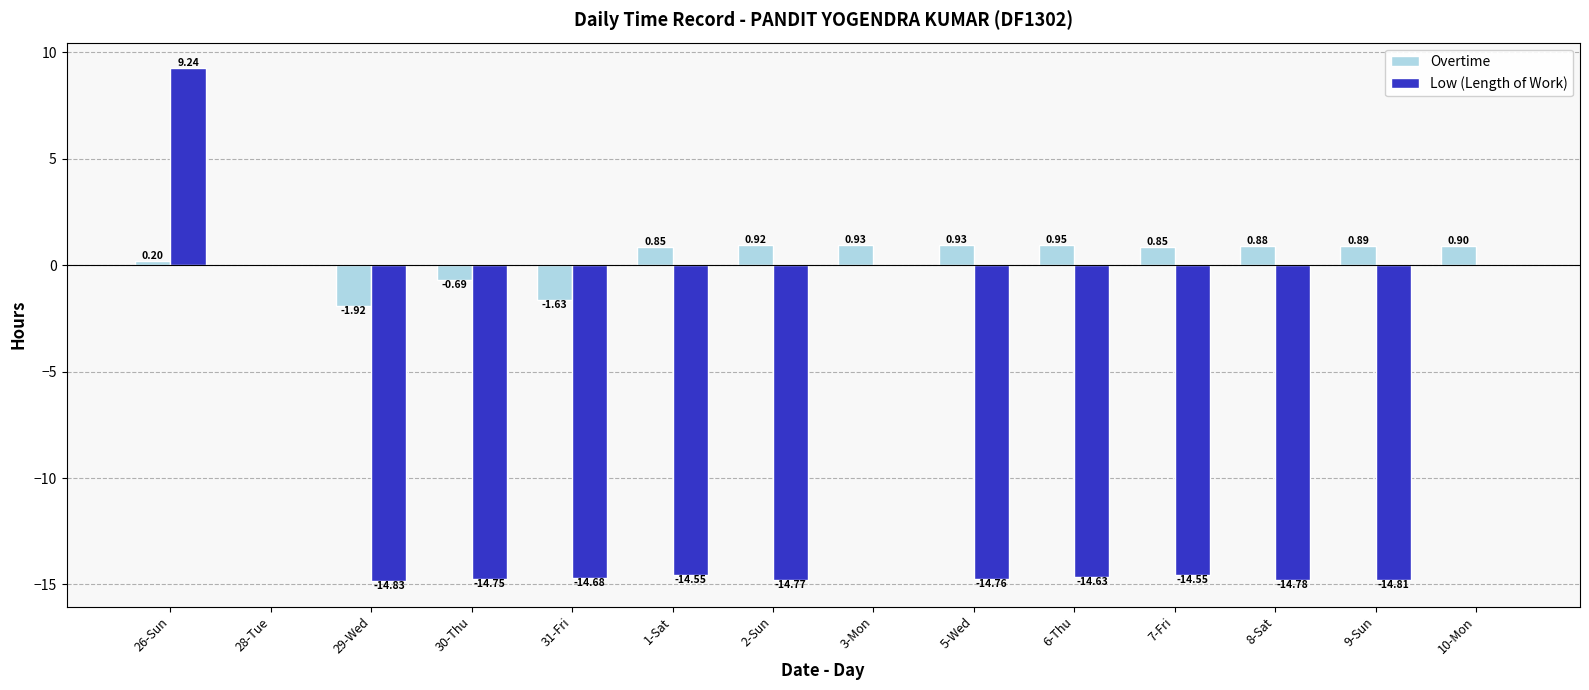

Between 31-Fri and 6-Thu, which series saw the biggest shift?

Overtime